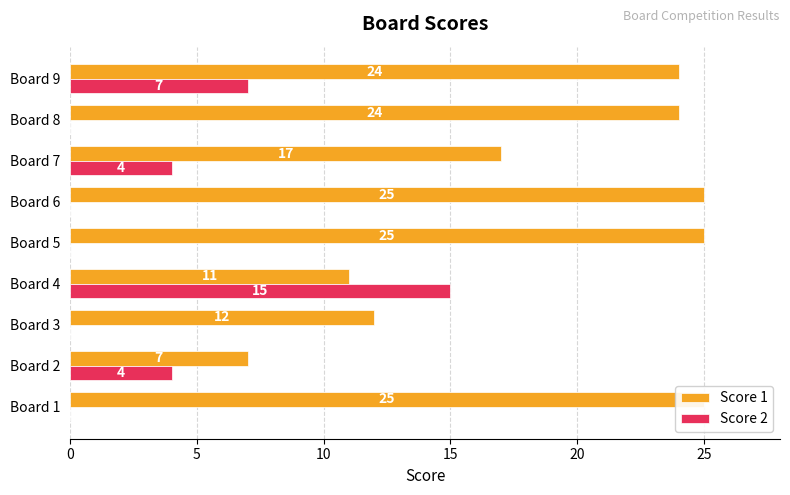

Reading right to left, what are all the values shown in this chart?

Score 1: 24	24	17	25	25	11	12	7	25
Score 2: 7	0	4	0	0	15	0	4	0